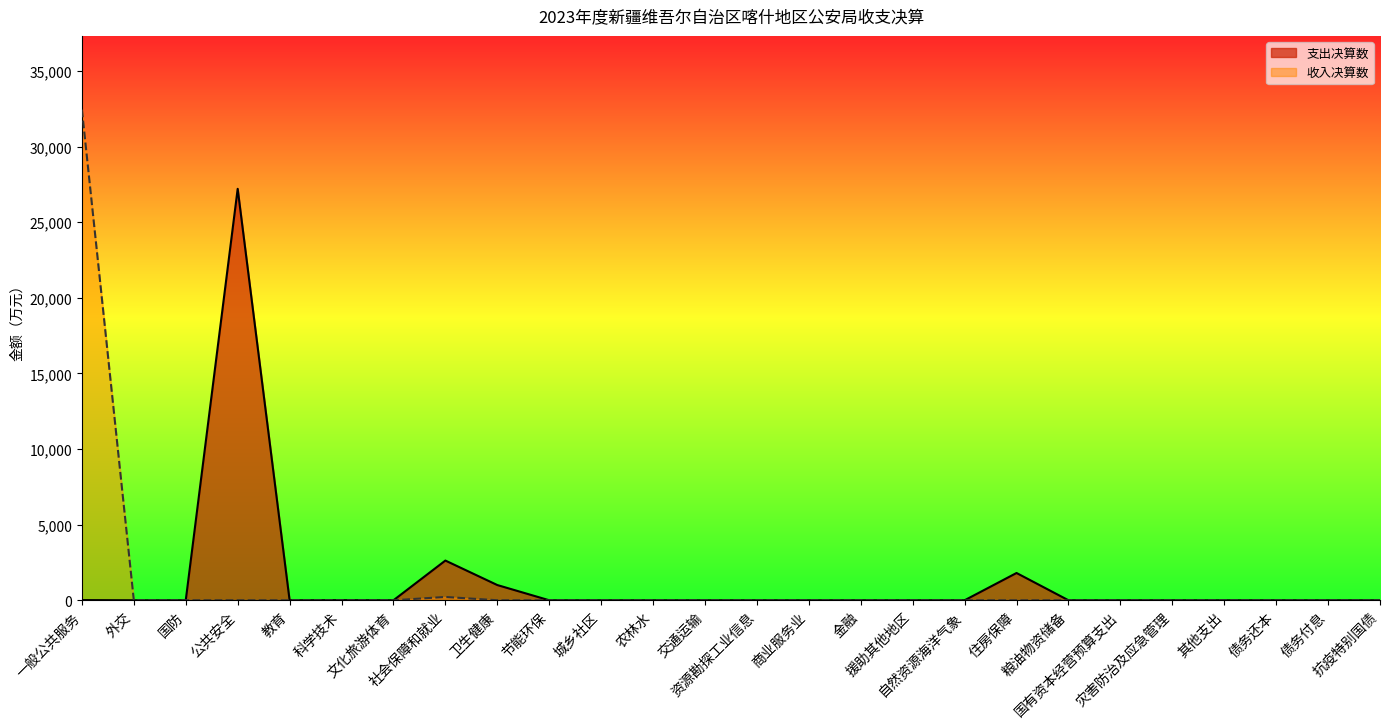

Which label corresponds to the largest value in the chart?

一般公共服务